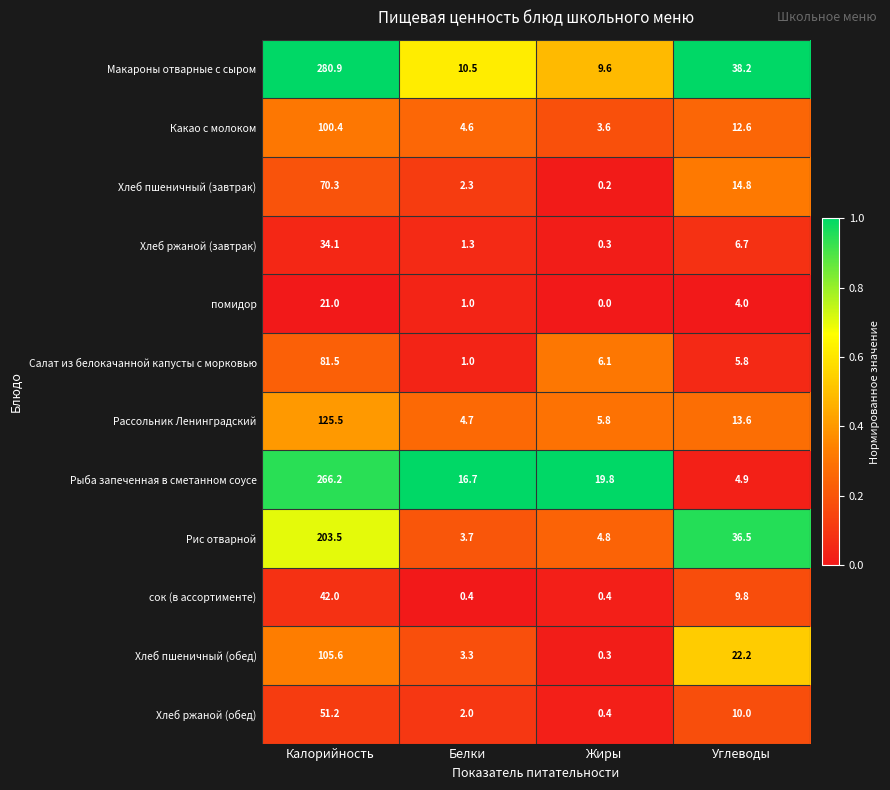

Which label corresponds to the largest value in the chart?

Калорийность